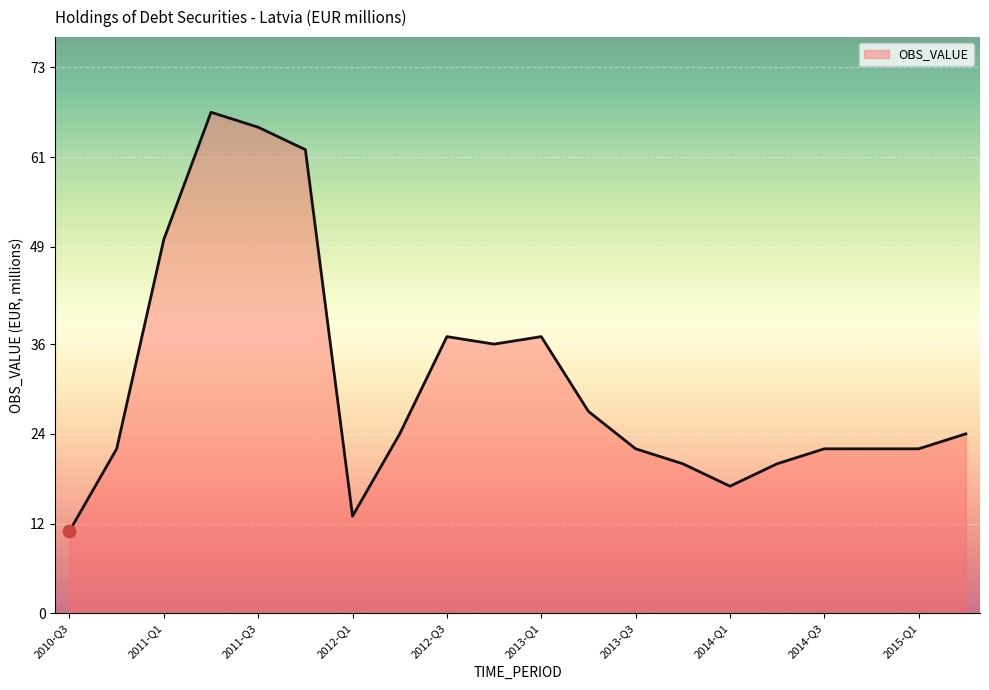

What is the difference between the maximum and minimum values?

56